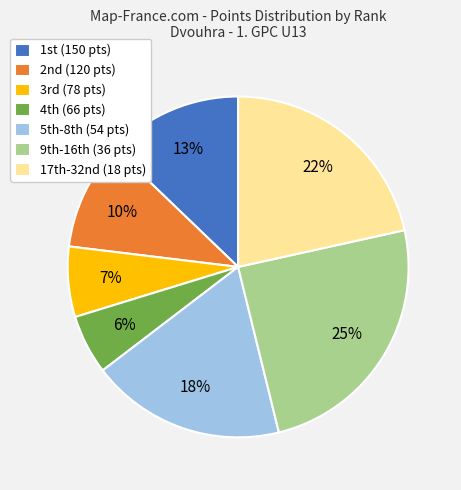

What is the largest slice in the pie chart?

9th-16th (36 pts)